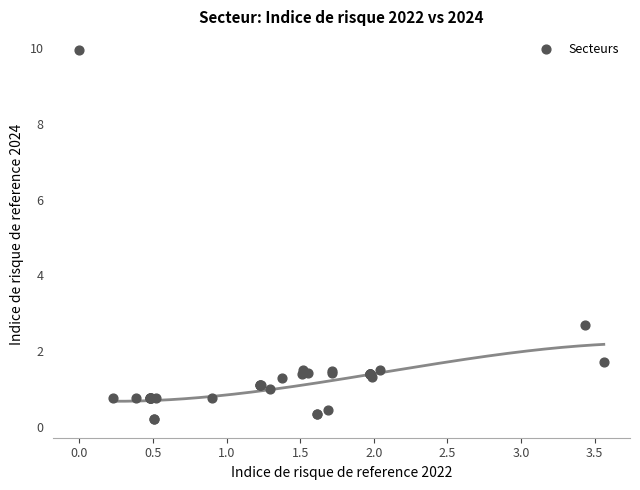

What Y value in the scatter plot is closest to 5?

2.7